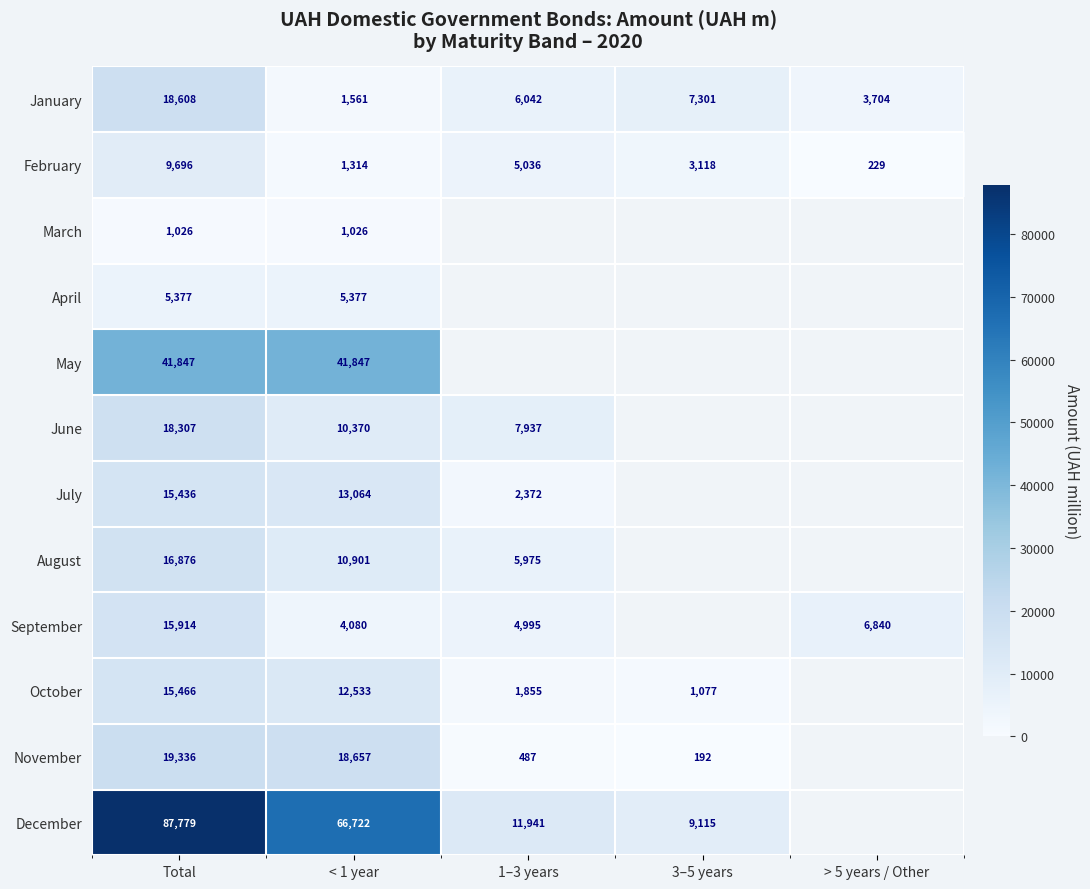

Is the value of January at 3–5 years greater than the value of August at 1–3 years?

Yes